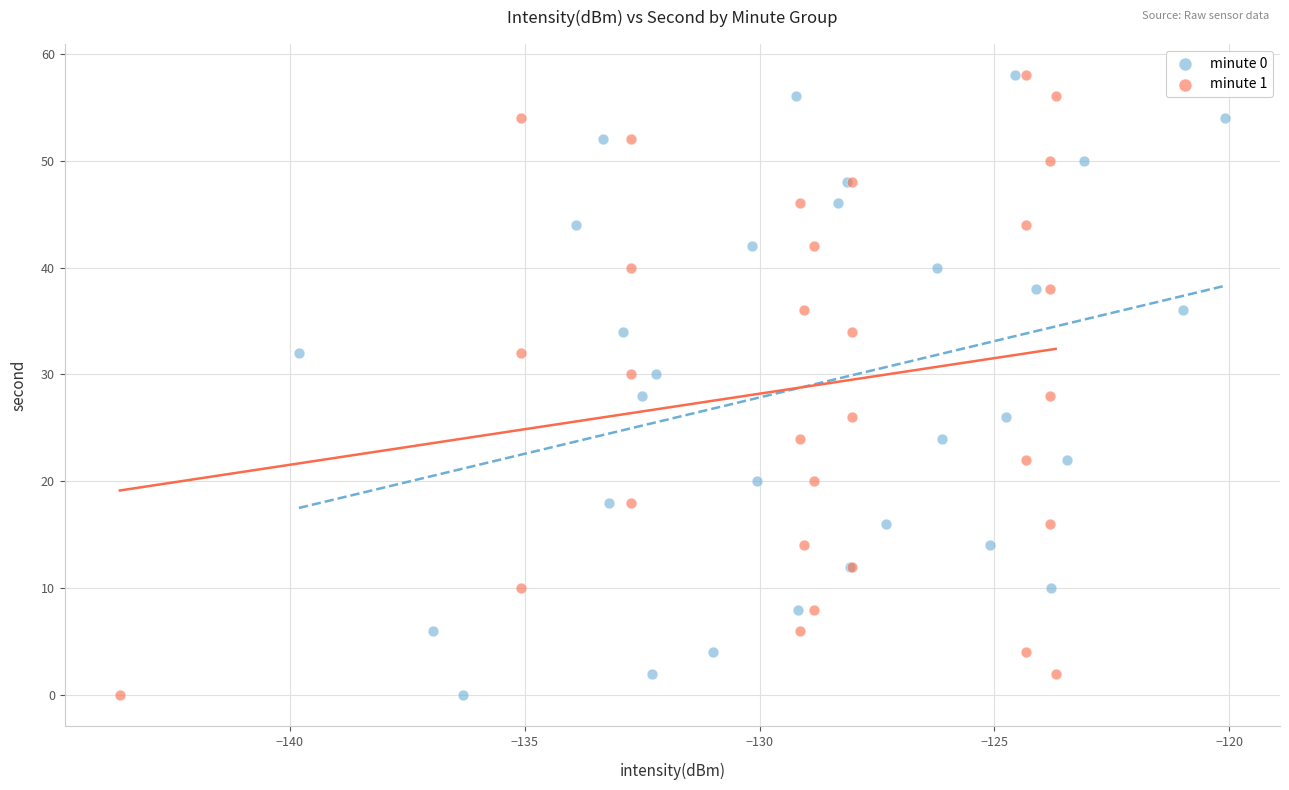

What are all the series names shown in the legend?

minute 0, minute 1